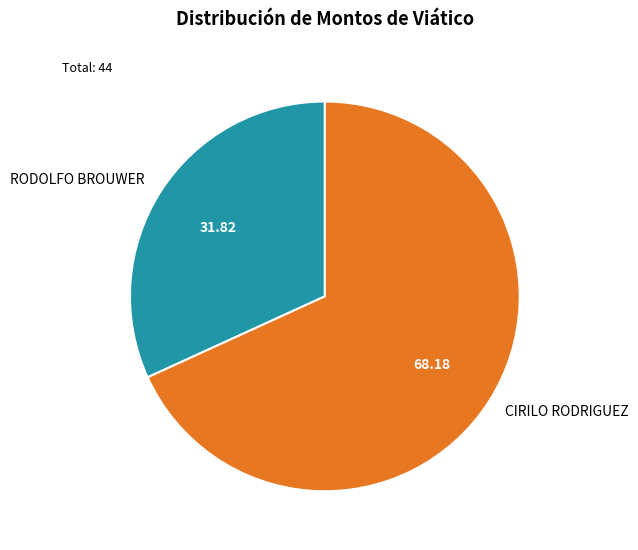

Approximately how many times larger is the value at CIRILO RODRIGUEZ compared to RODOLFO BROUWER?

2.1